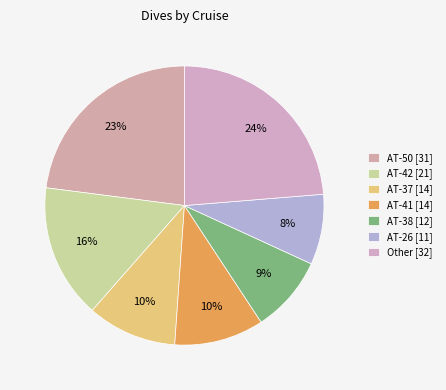

How many segments does this pie chart have?

7